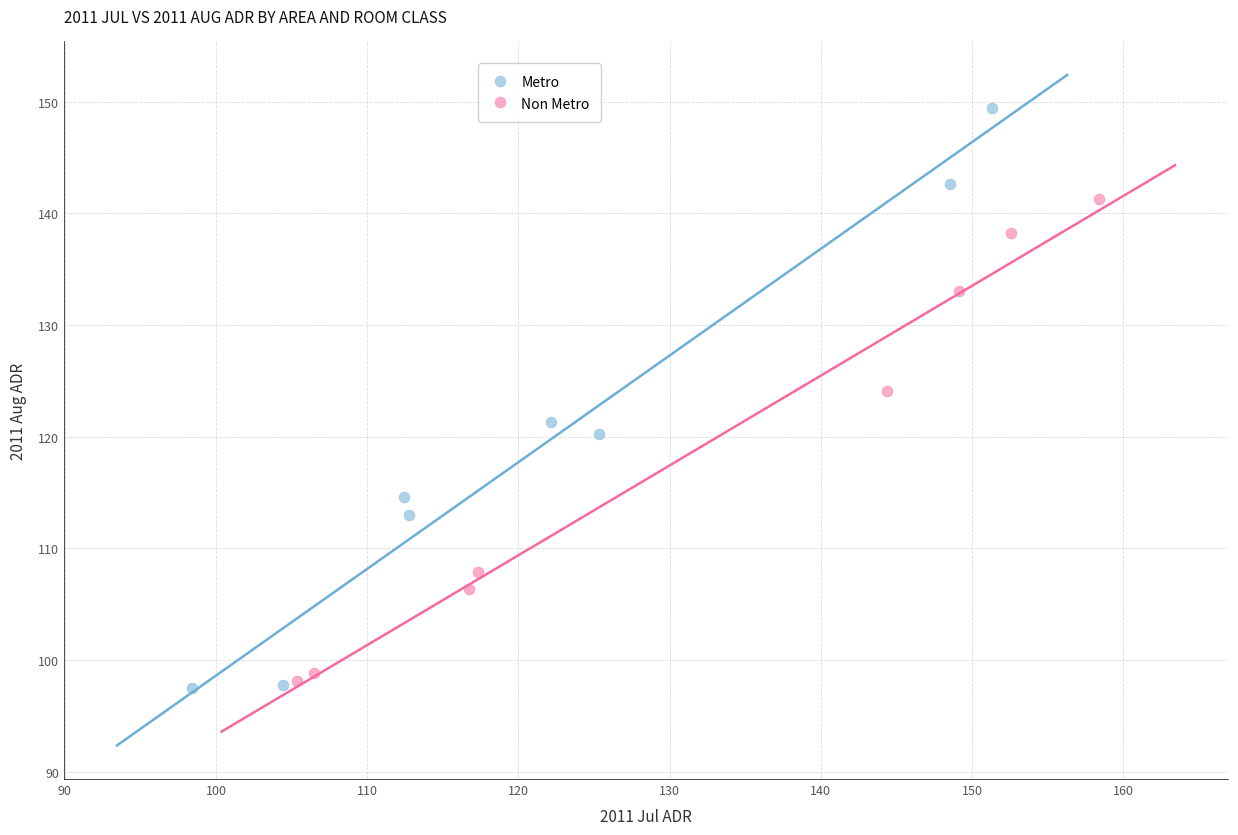

Which series has the widest spread of Y values?

Metro